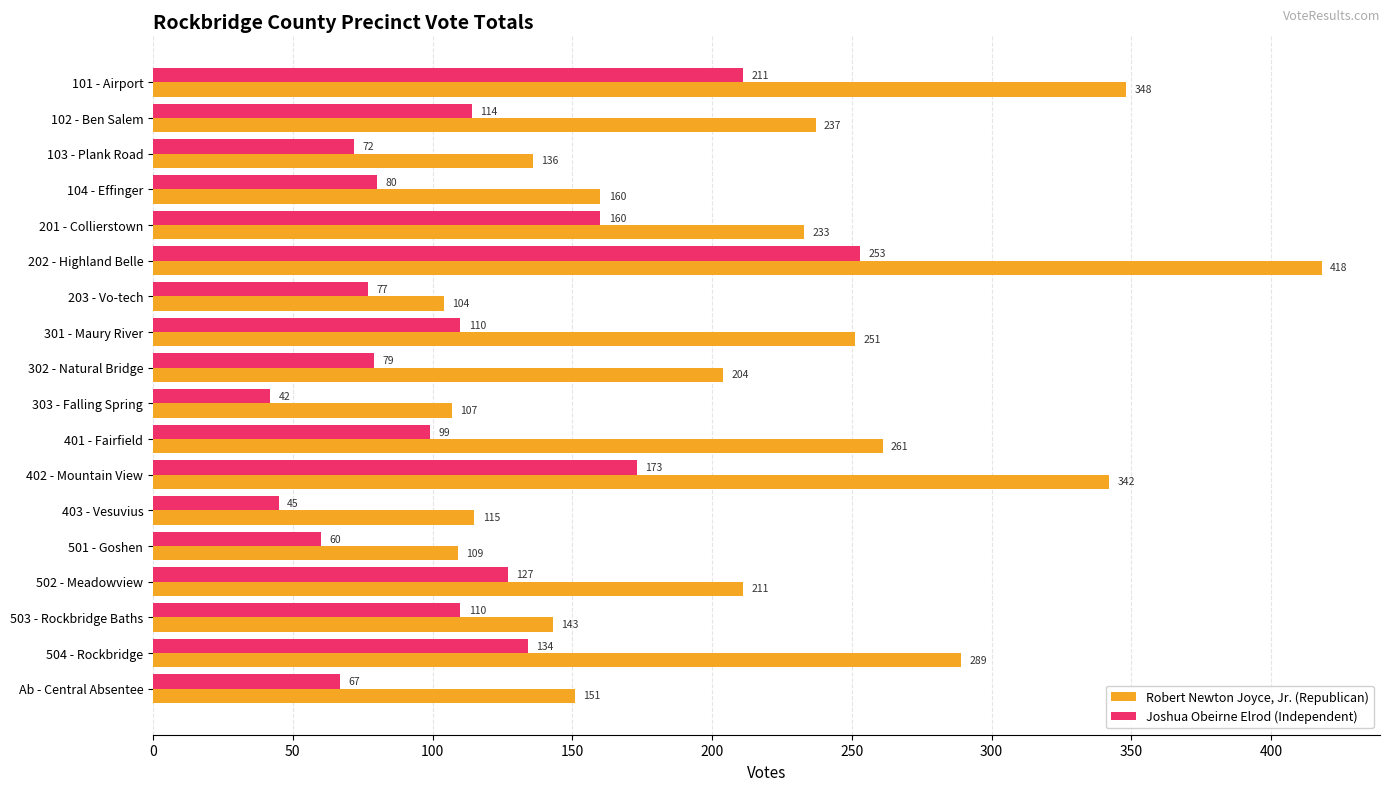

Is it true that Joshua Obeirne Elrod (Independent) equals 35 at 302 - Natural Bridge?

False